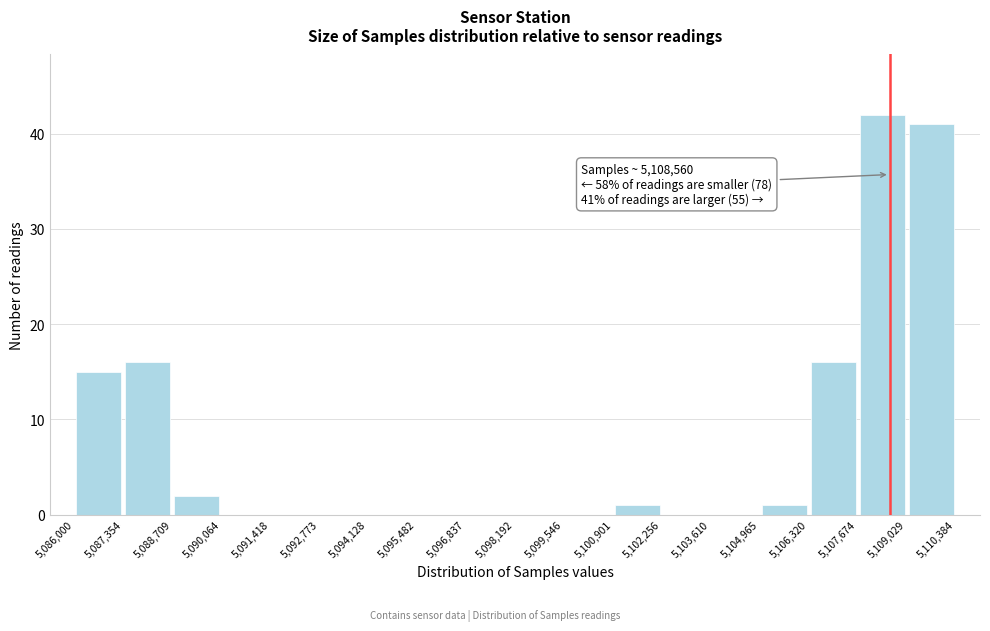

Which range on the x-axis has the tallest bar?

5,107,674 to 5,109,029